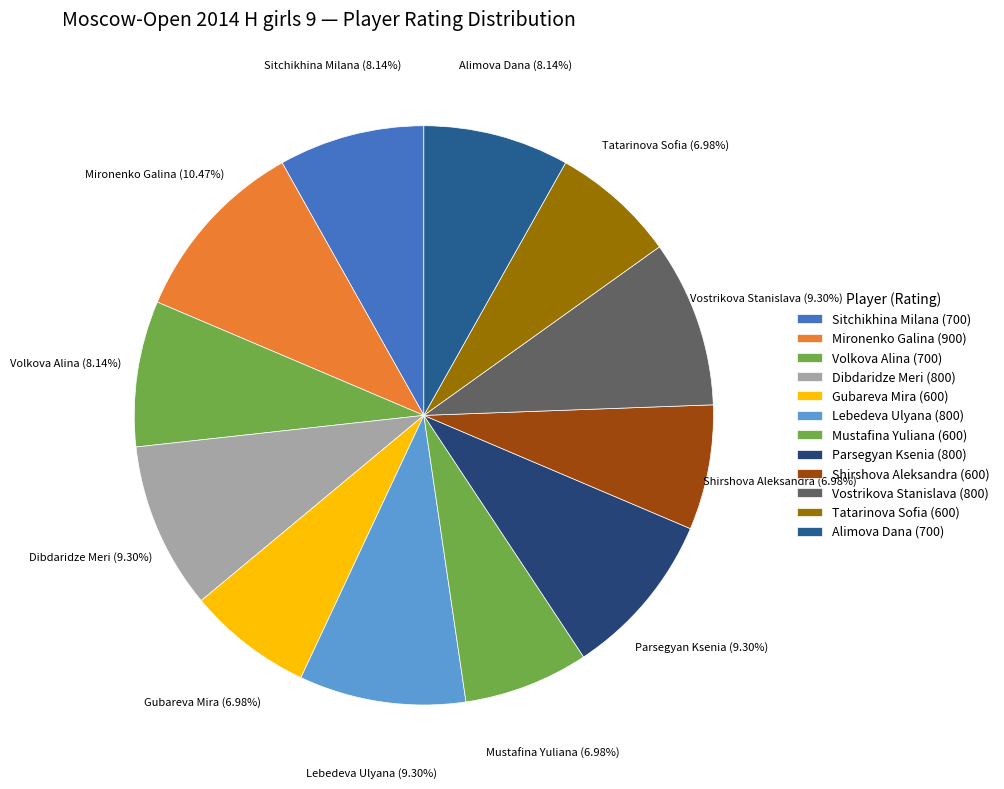

Between Tatarinova Sofia and Lebedeva Ulyana, which is larger?

Lebedeva Ulyana